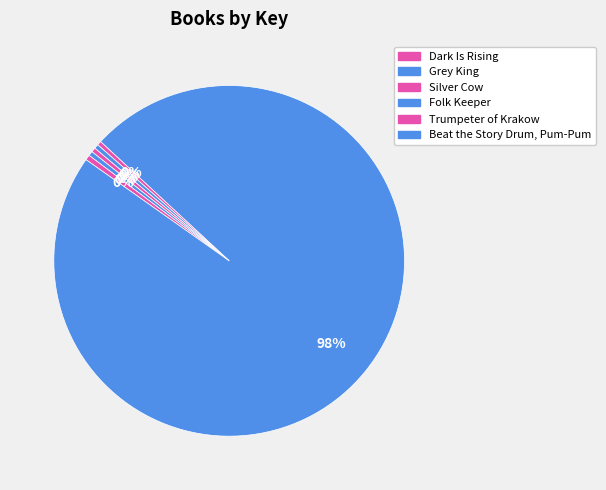

How many segments does this pie chart have?

6